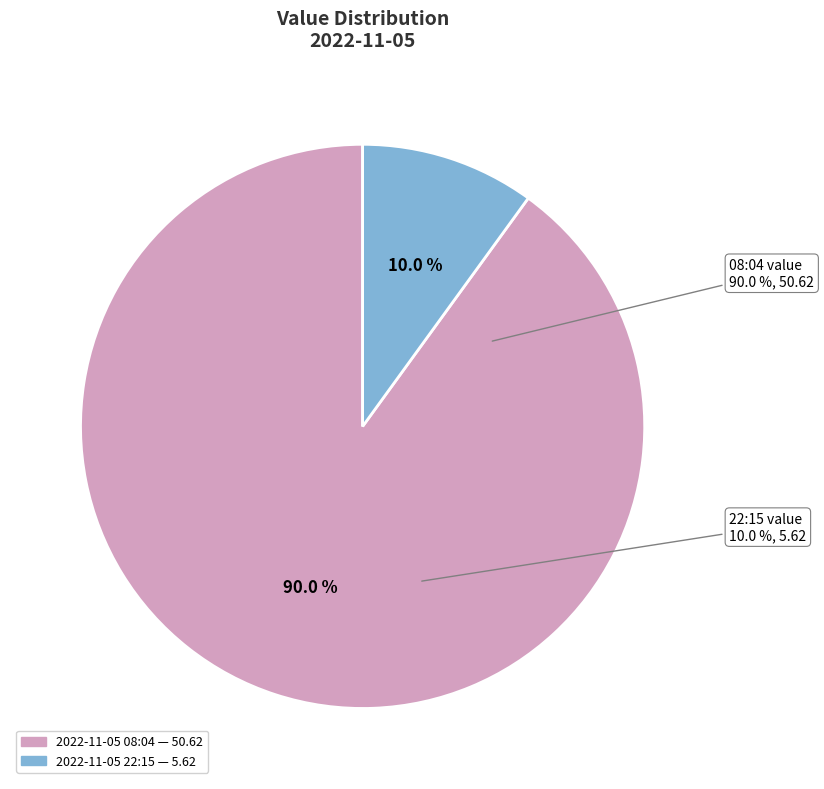

Is it true that 2022-11-05T22:15:52.801Z is 10% of the pie?

True